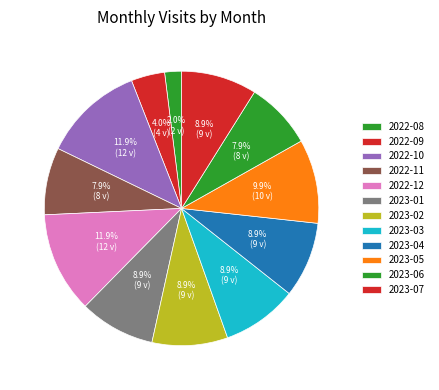

How many slices are in this pie chart?

12